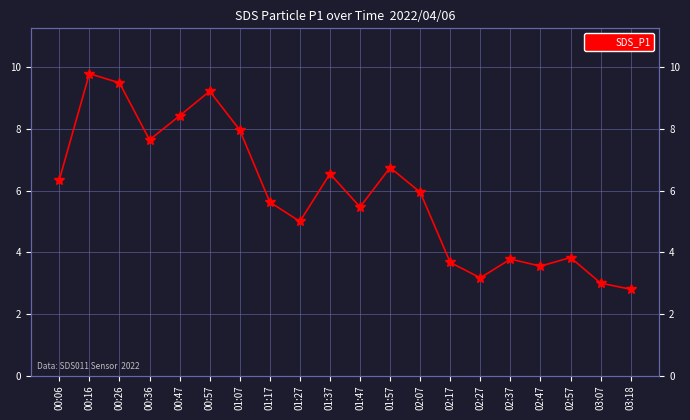

What is the ratio of the value at 02:17 to the value at 00:16?

0.4